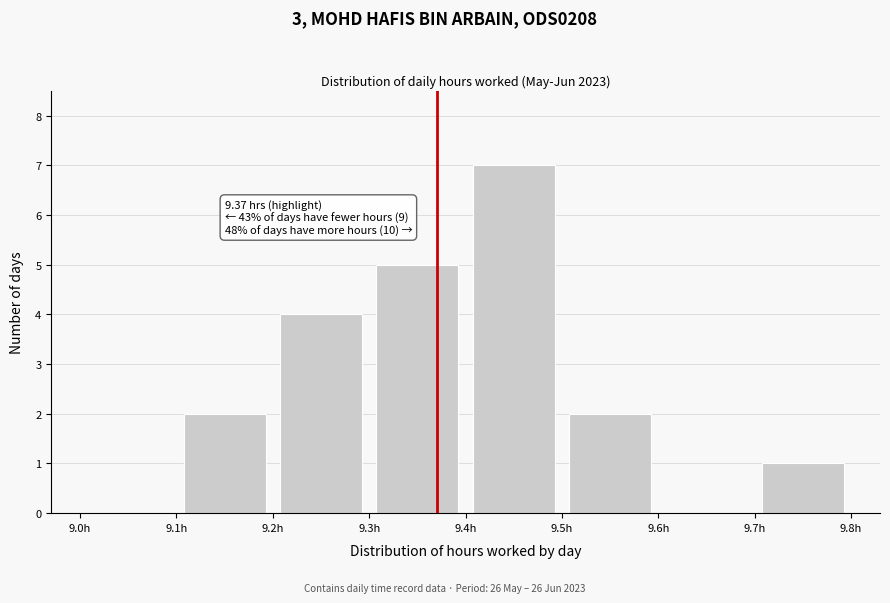

Which range on the x-axis has the tallest bar?

9.4 to 9.5